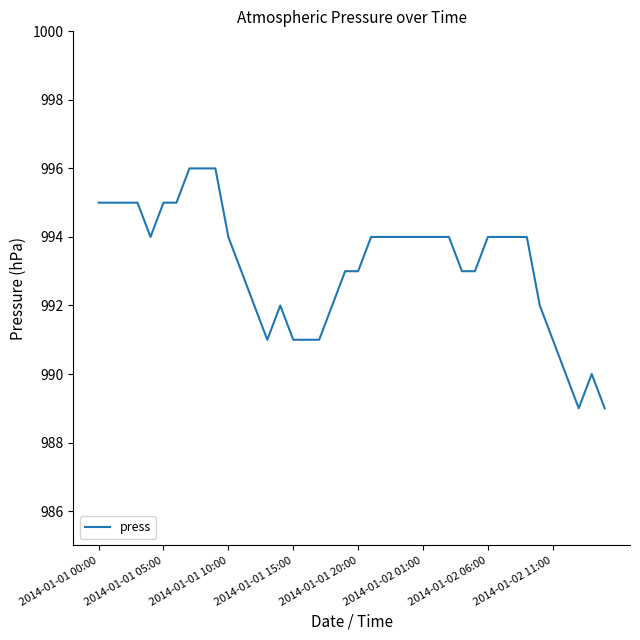

What is the difference between the maximum and minimum values?

7